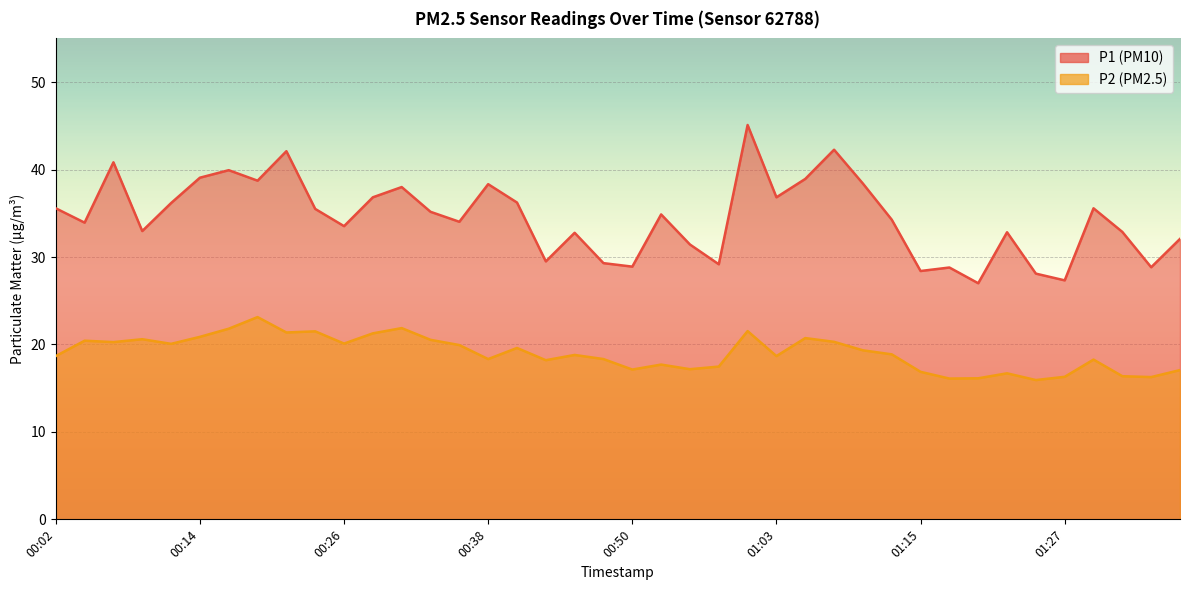

Is it true that P1 equals 38.3 at 00:38?

True